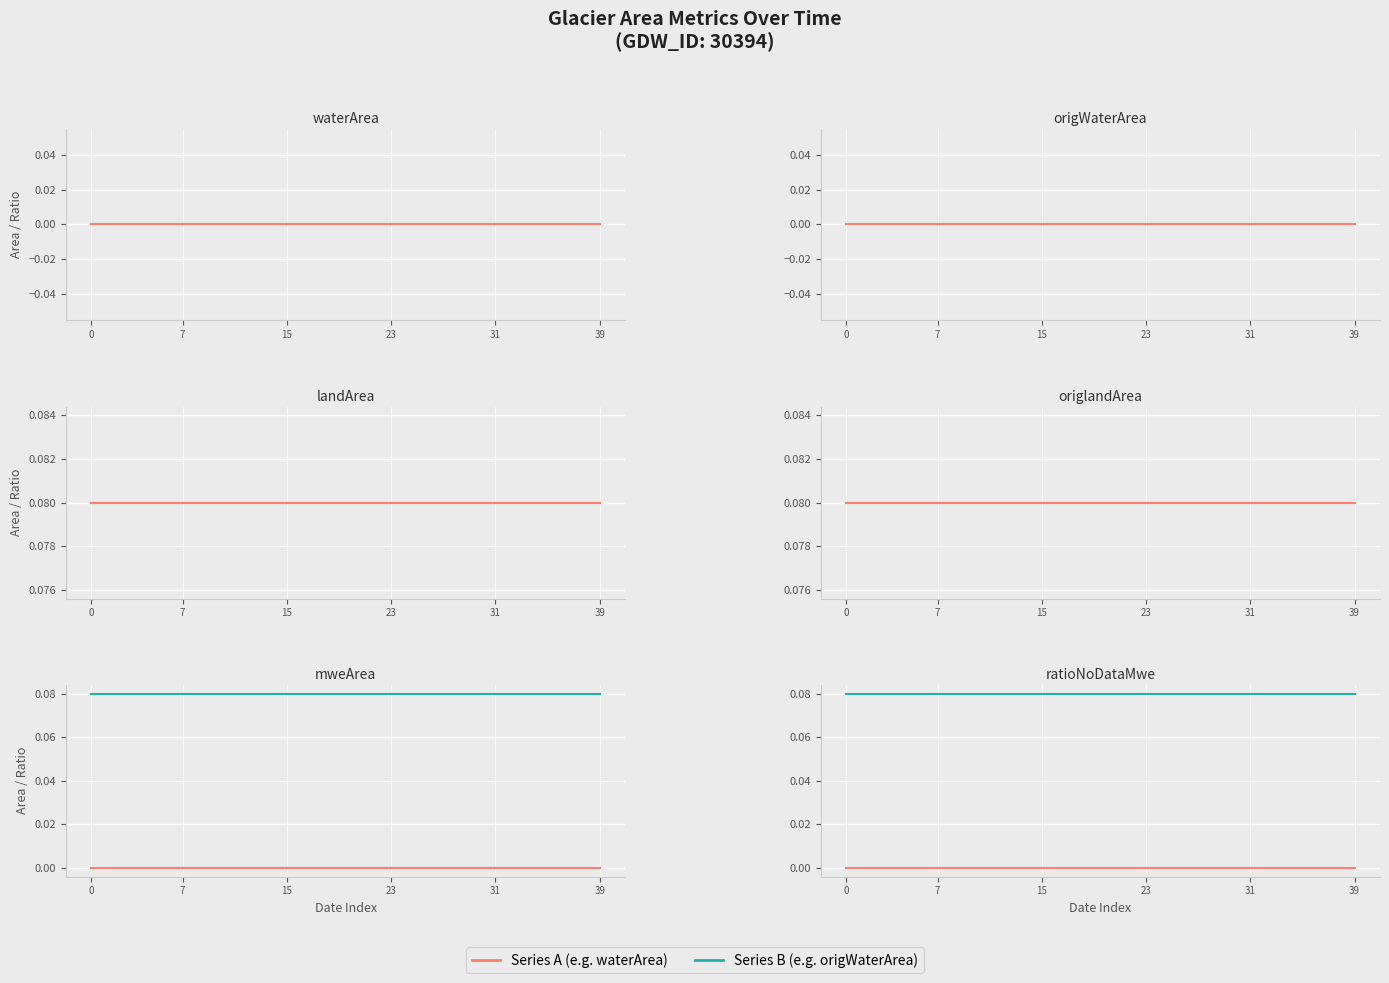

Between 13 and 32, which series saw the biggest shift?

waterArea